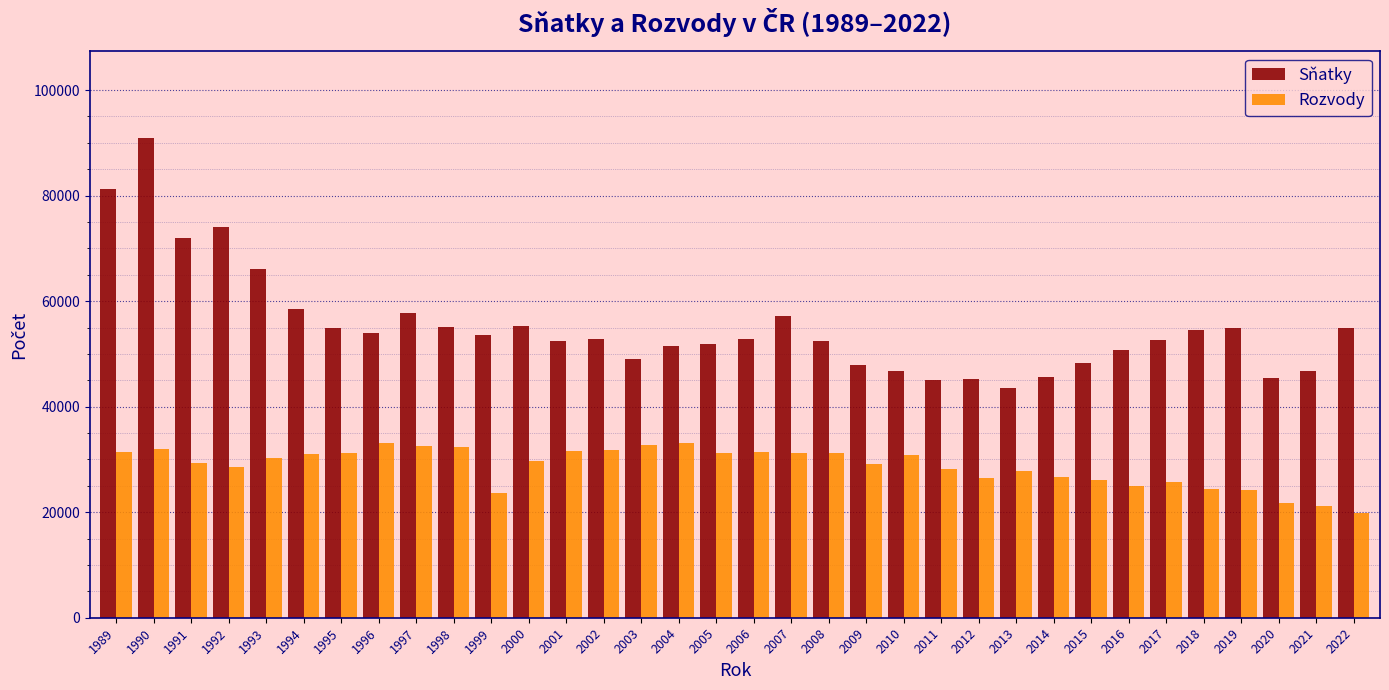

What is the minimum value shown in the chart?

19846